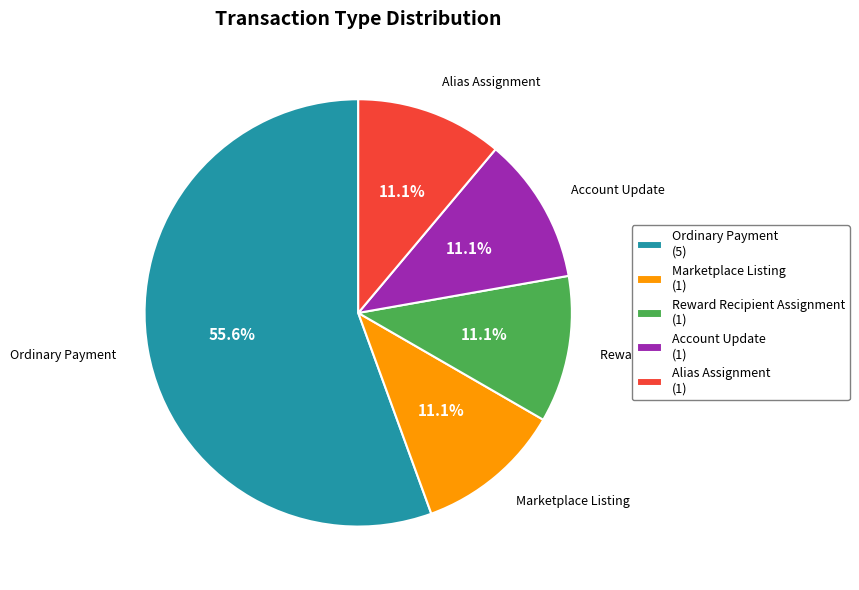

To the nearest percent, what is the average slice percentage?

20%